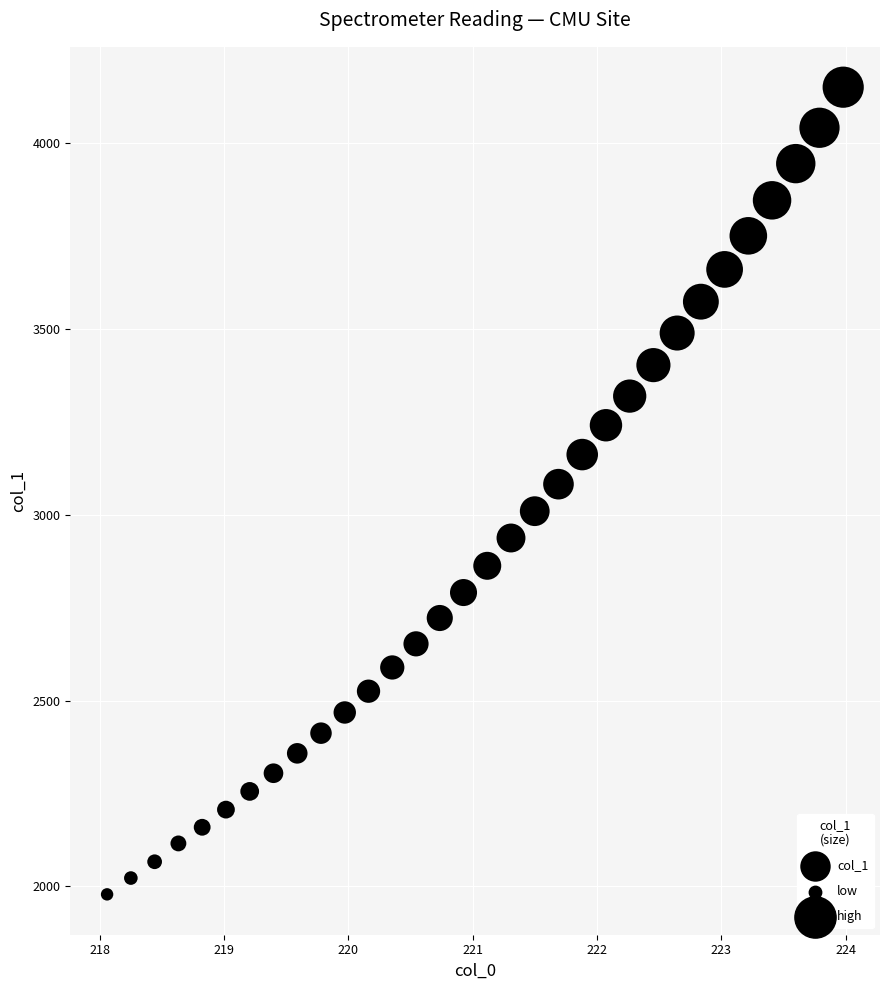

What is the range of X values (max minus min)?

5.9